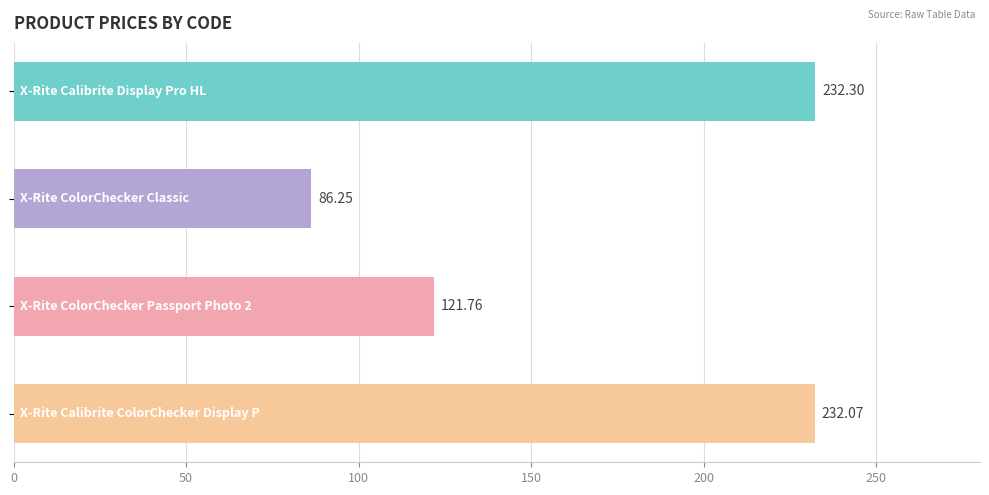

Does the chart contain any negative values?

No